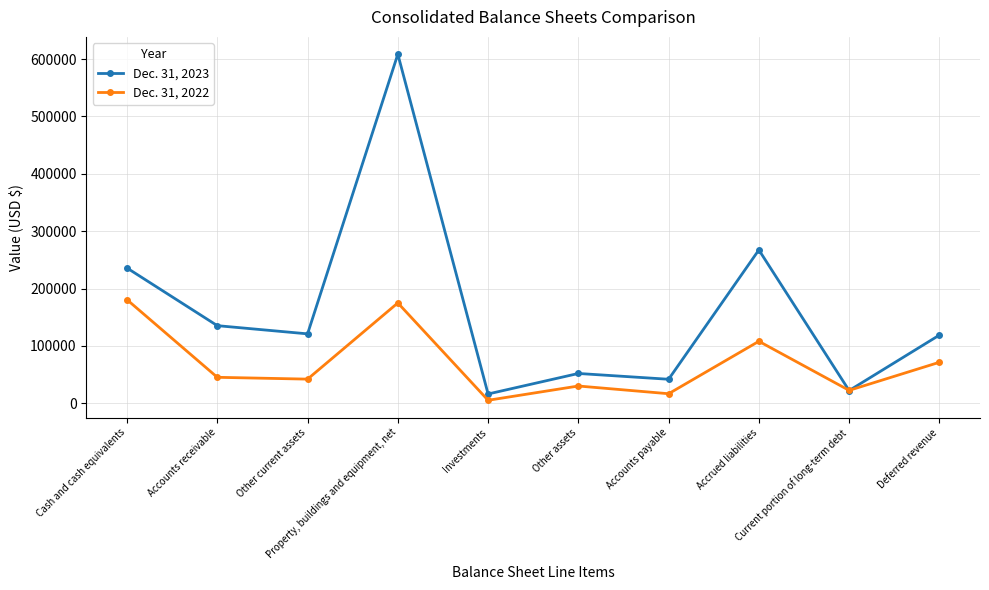

What is the sum of all Dec. 31, 2023 values?

1620136